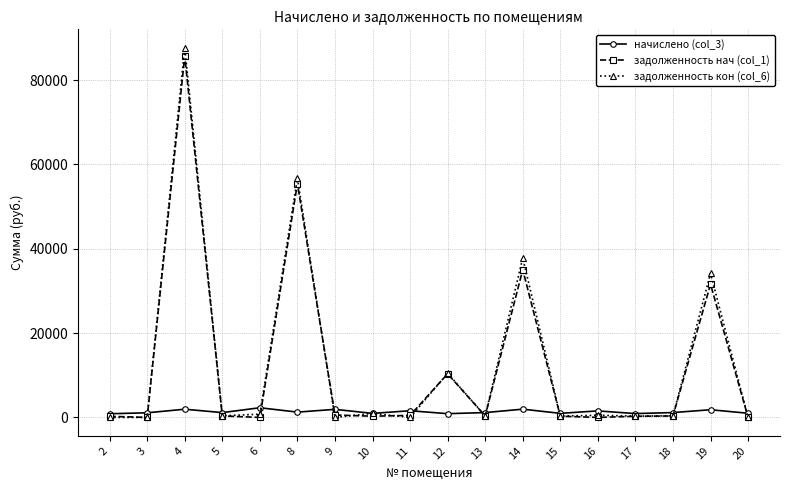

True or false: задолженность нач (col_1) has a value of 34341.4 at 3.

False